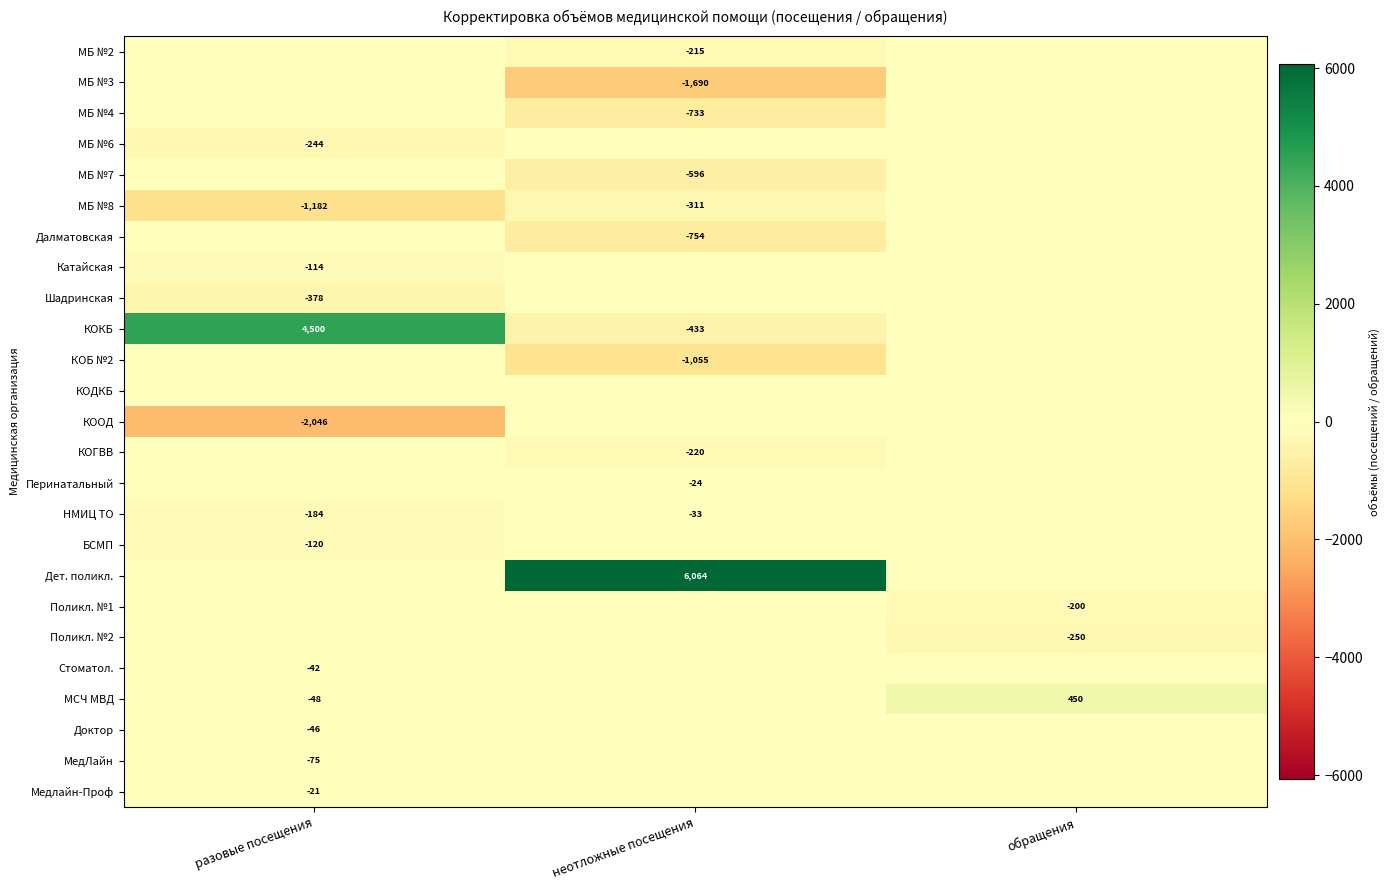

What is the spread (max minus min) of values at разовые посещения?

6546